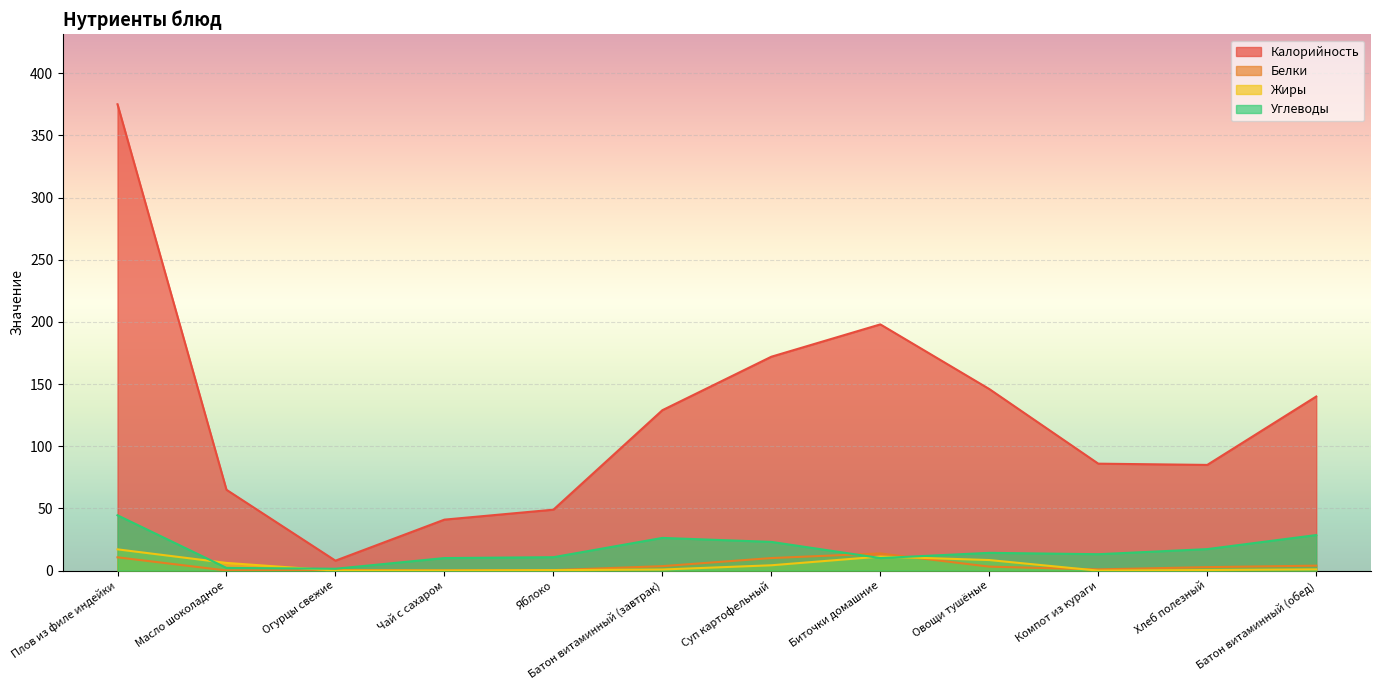

What is the difference between the maximum and minimum values in the Жиры series?

17.1